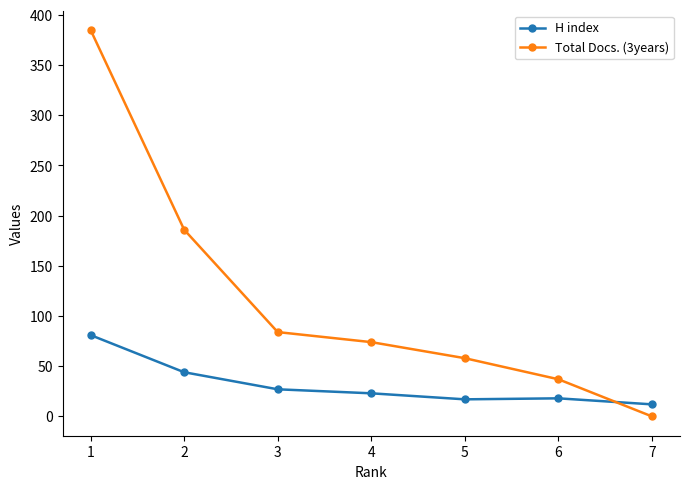

What is the difference between the maximum and minimum values in the H index series?

69